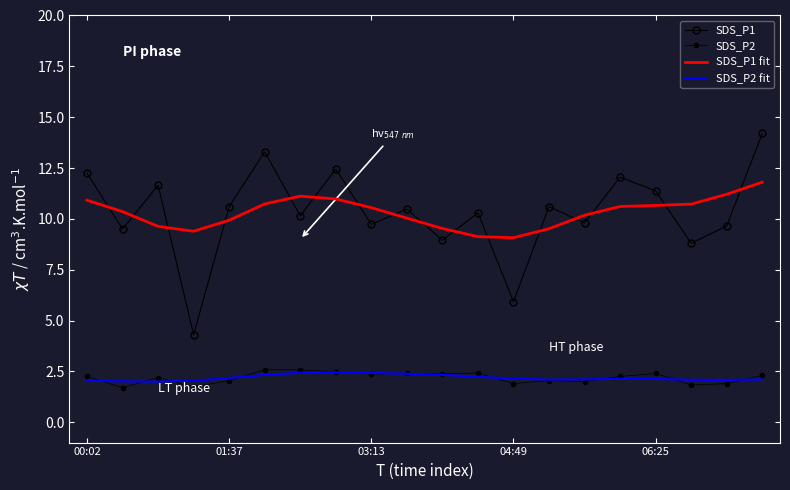

How many interior local valleys does the SDS_P2 series have?

7